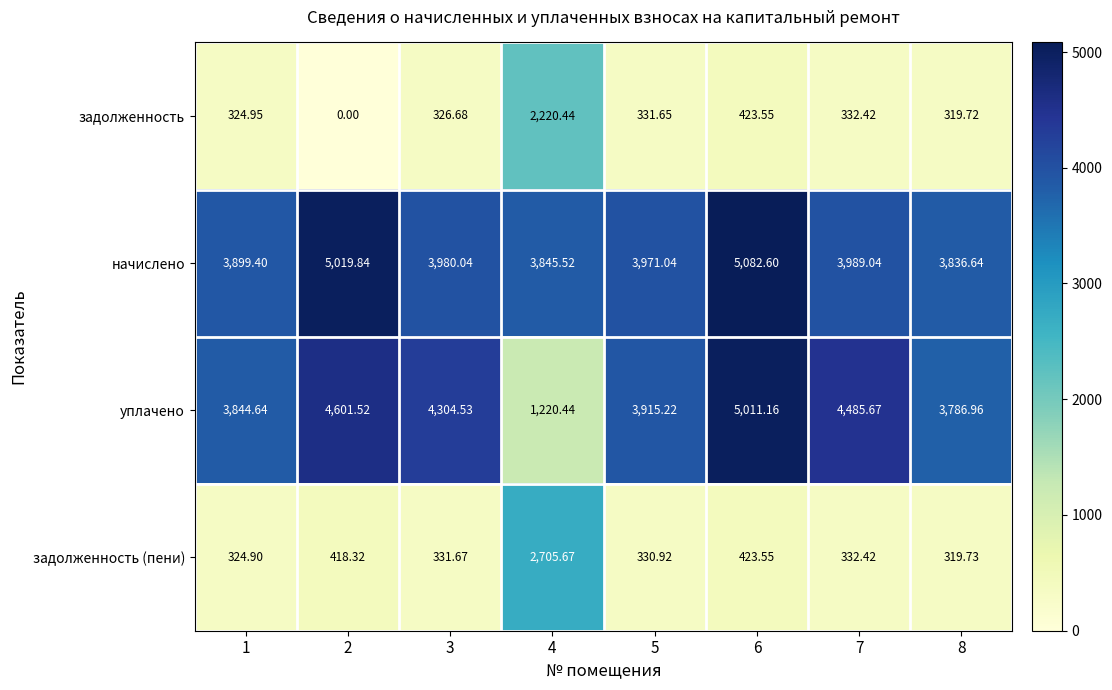

Which series has the largest total across all categories?

начислено